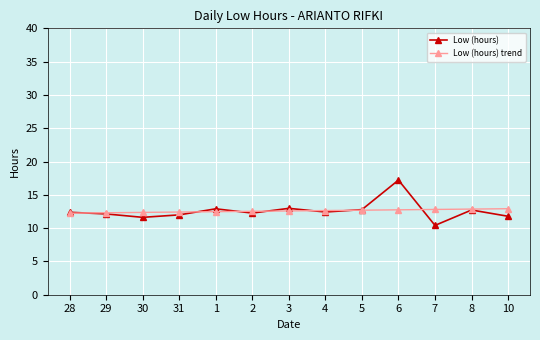

What are all the series names shown in the legend?

Low (hours), Low (hours) trend